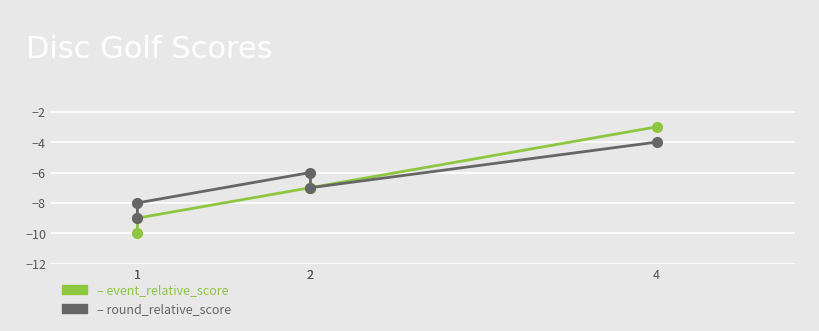

What is the value of the round_relative_score point at the 4th from the left?

-6